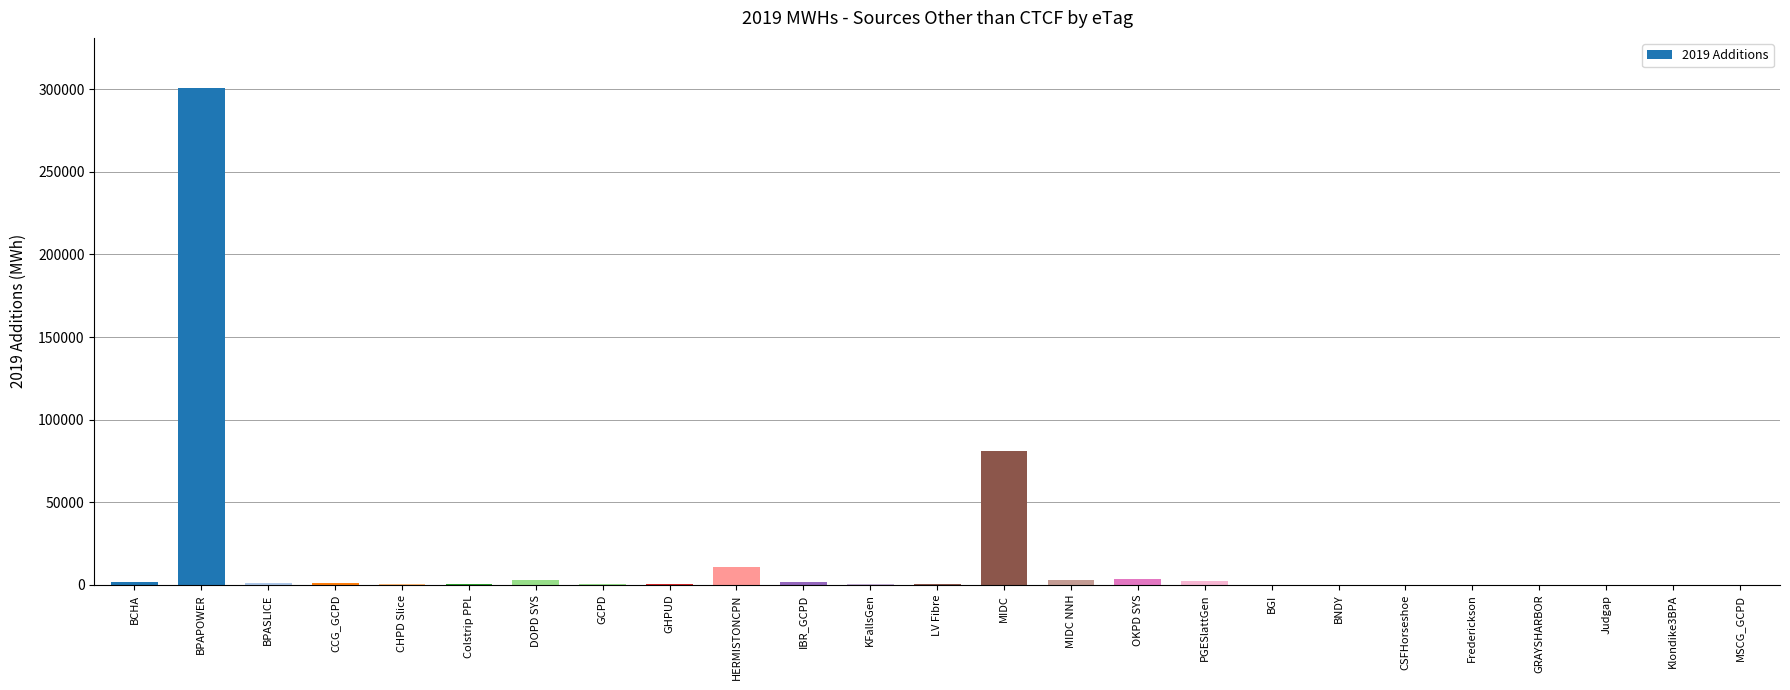

The chart shows a value of 0 at BGI. True or false?

True